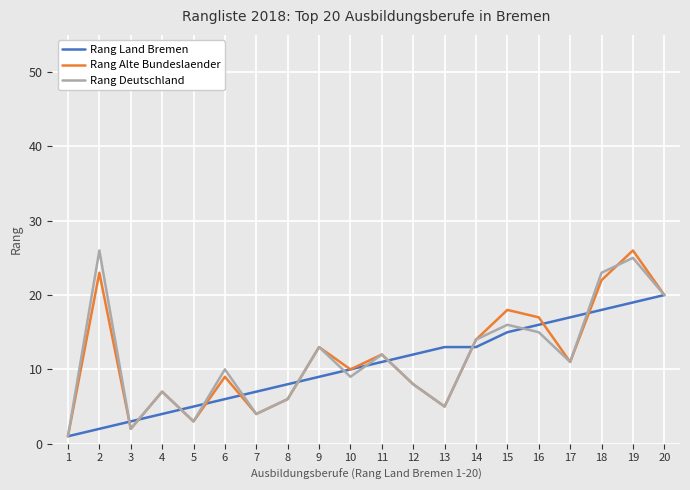

Which label corresponds to the smallest value in the chart?

1